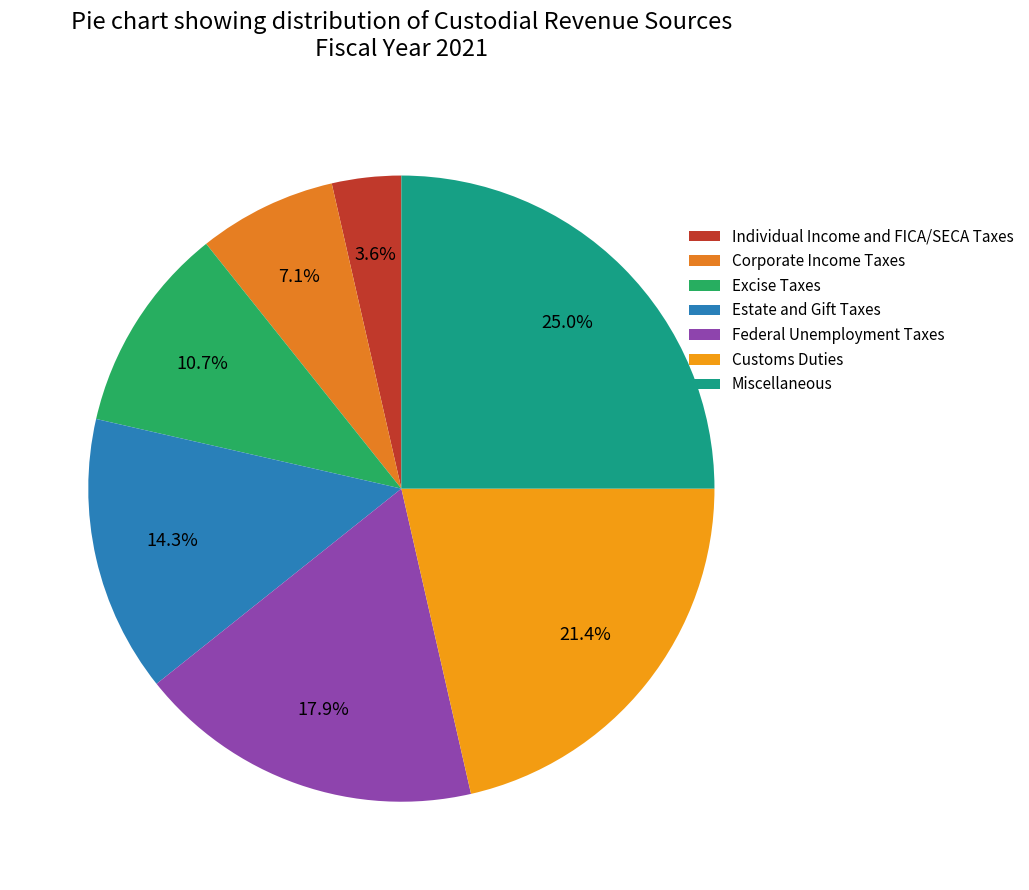

The Individual Income and FICA/SECA Taxes slice represents 4% of the pie. True or false?

True